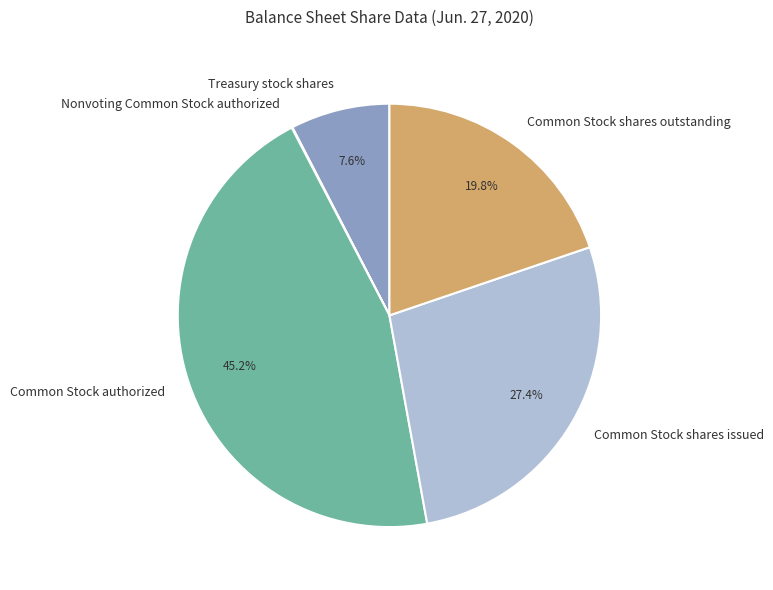

To the nearest percent, what is the average slice percentage?

20%